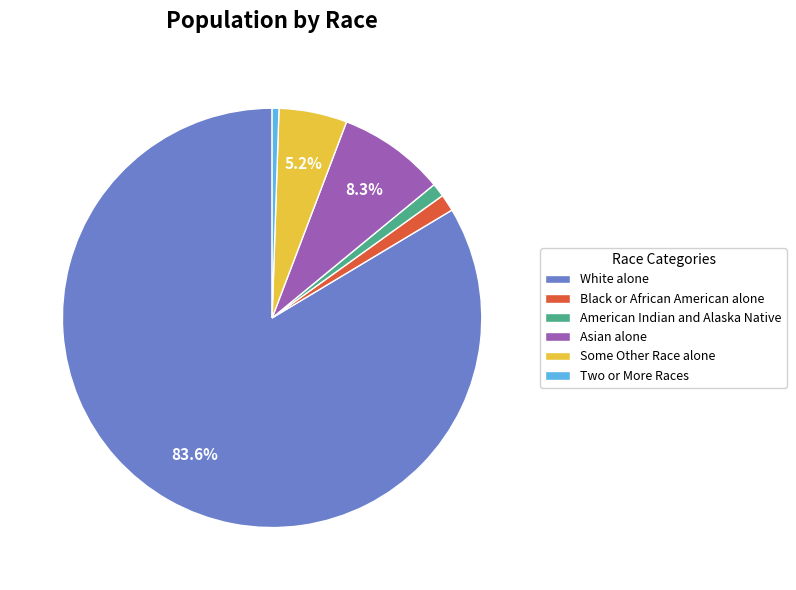

Which slice is the smallest?

Two or More Races